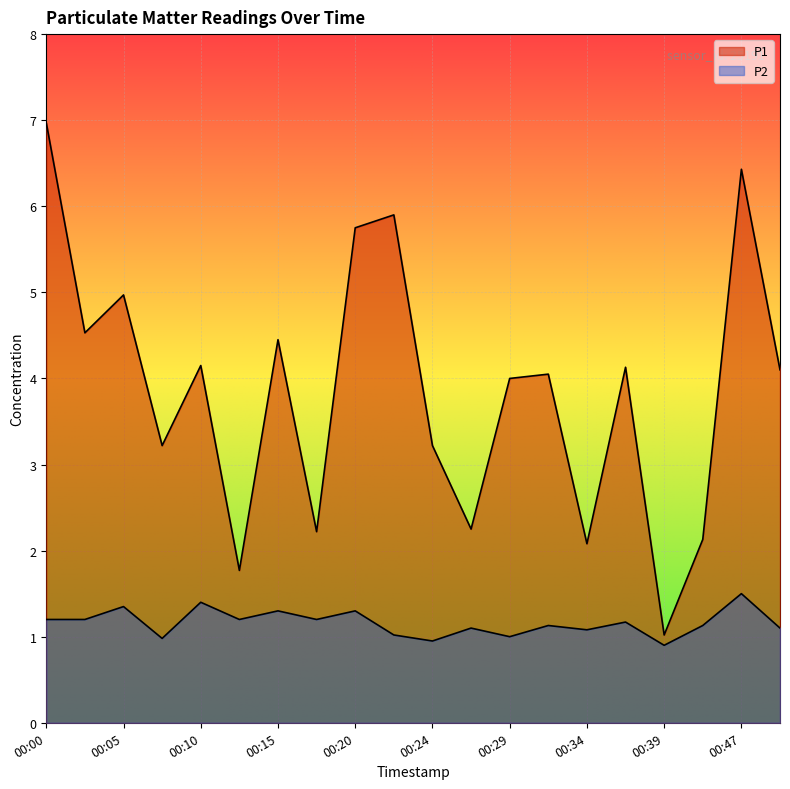

What is the total value across all series at 00:22?

6.9